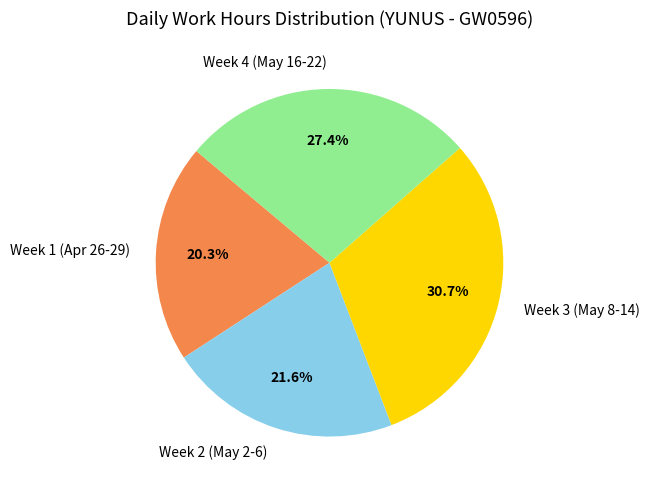

Does Week 2 (May 2-6) account for over 50% of the chart?

No